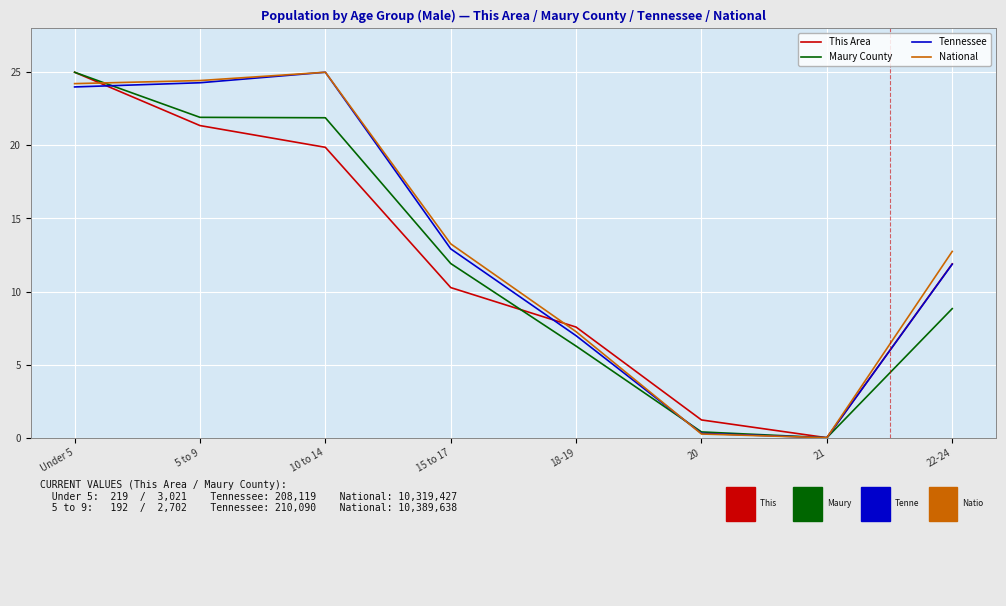

Rank the categories by This Area value from lowest to highest.

21, 20, 18-19, 15 to 17, 22-24, 10 to 14, 5 to 9, Under 5